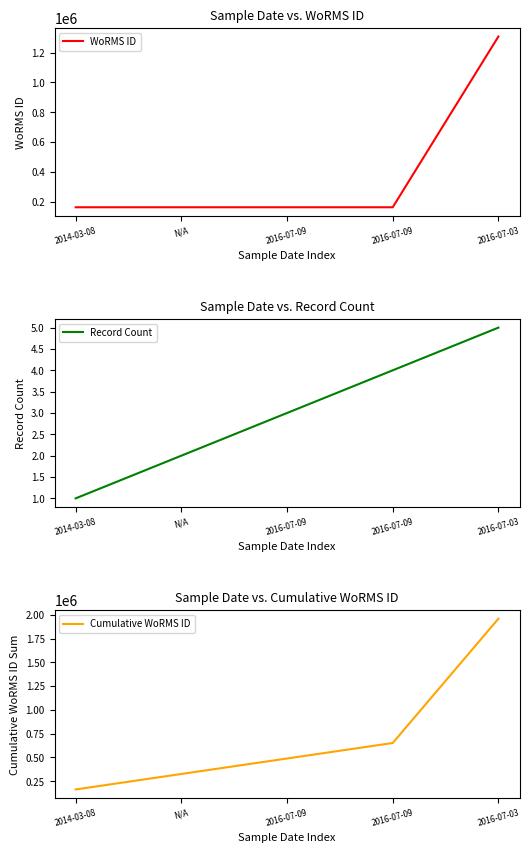

What is the difference between the maximum and minimum values in the WoRMS ID series?

1144713